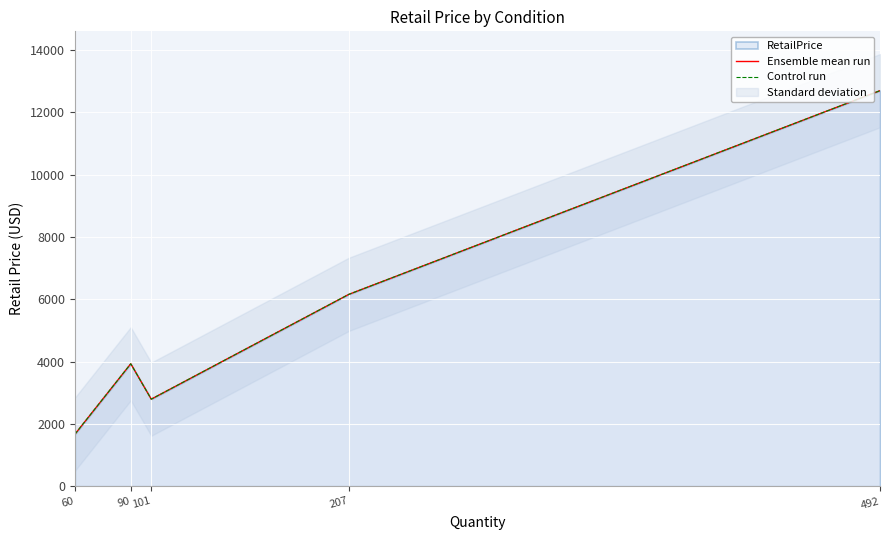

Rank the series at 60 from lowest to highest value.

Ensemble mean run, Control run